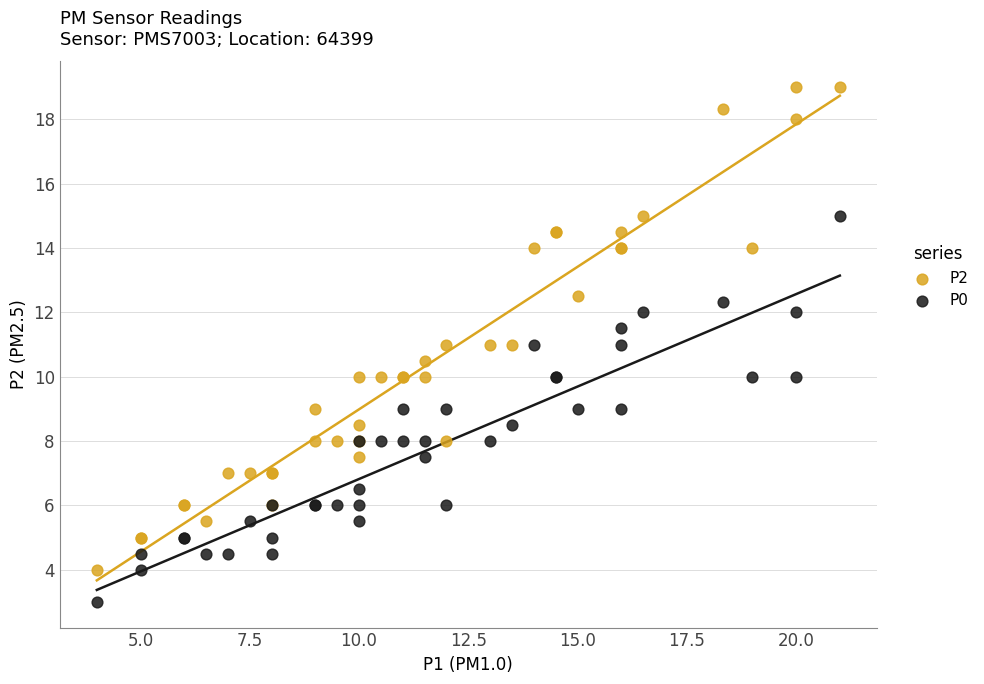

Which series contains the highest Y value?

P2